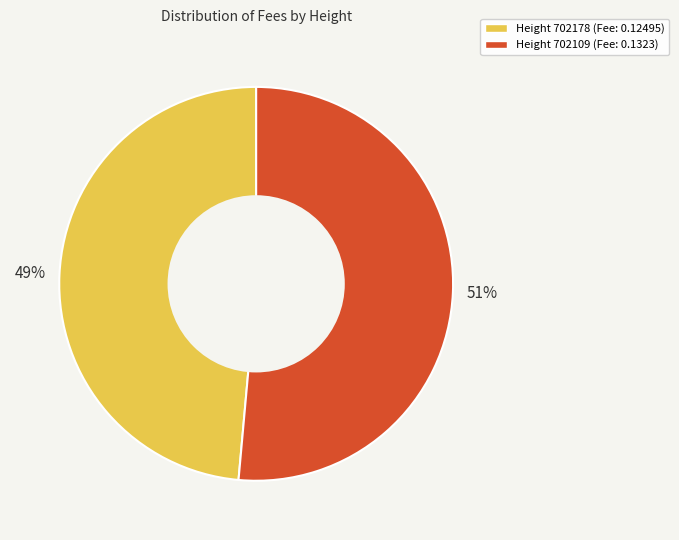

To the nearest percent, what is the combined percentage of Height 702178 (Fee: 0.12495) and Height 702109 (Fee: 0.1323)?

100%